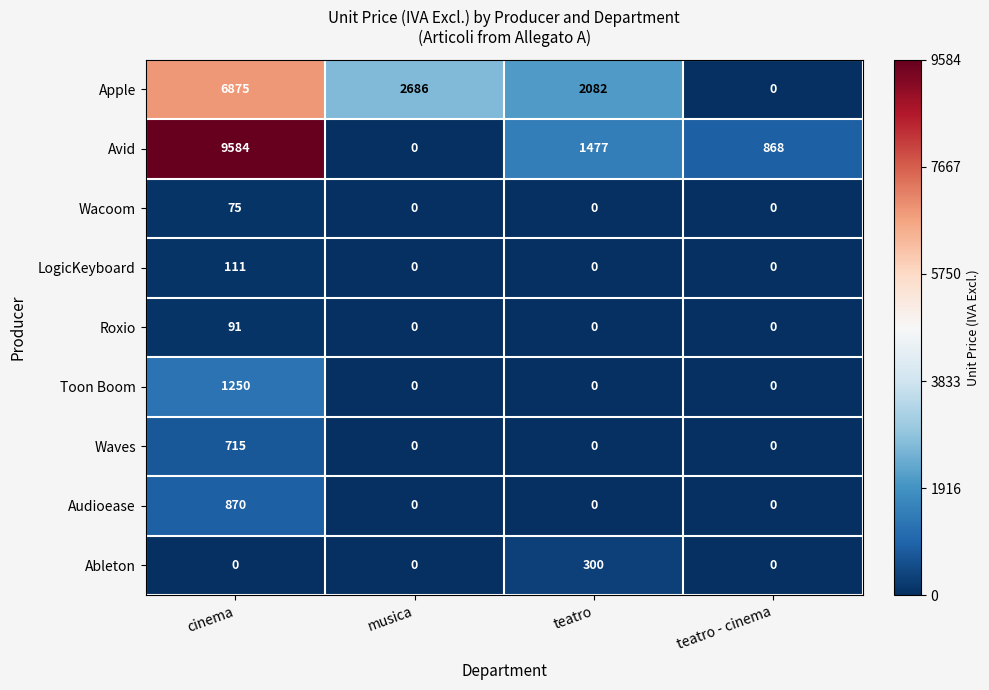

What is the spread (max minus min) of values at musica?

2686